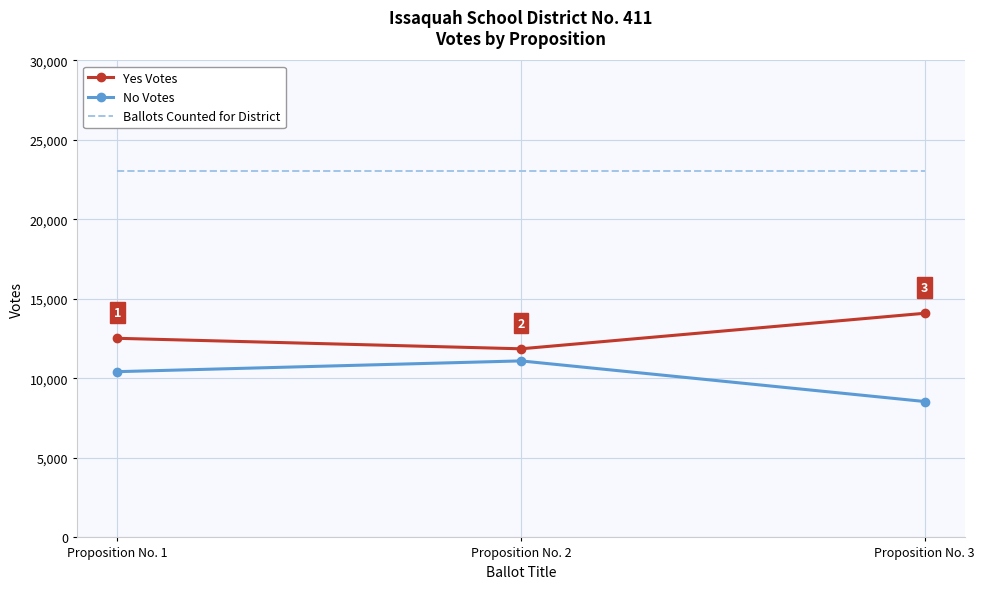

What is the spread (max minus min) of values at Proposition No. 3?

14488